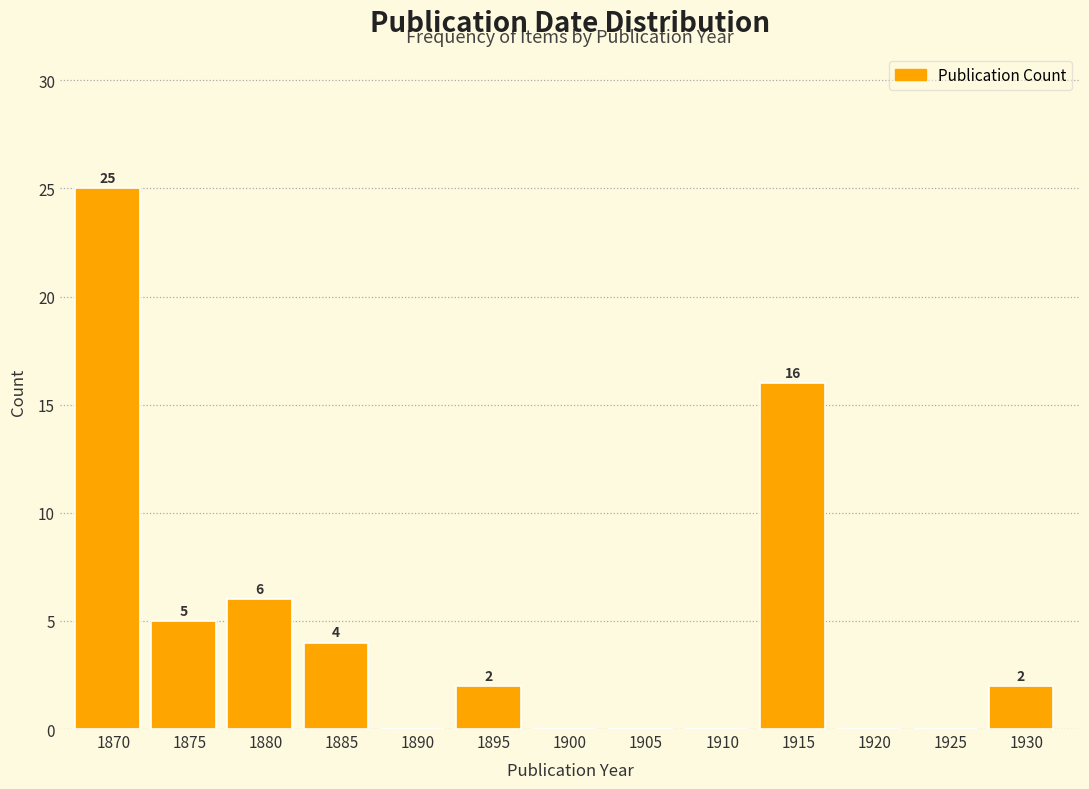

Reading left to right, extract all data points from this chart.

1870=25	1875=5	1880=6	1885=4	1890=0	1895=2	1900=0	1905=0	1910=0	1915=16	1920=0	1925=0	1930=2